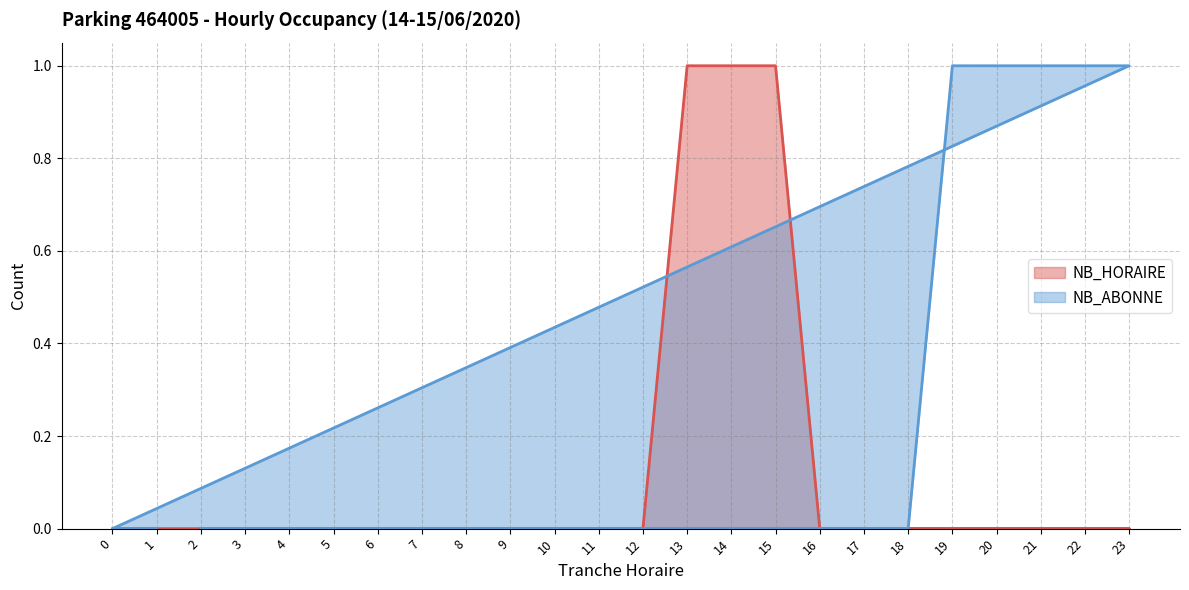

Count the number of data series in this chart.

2